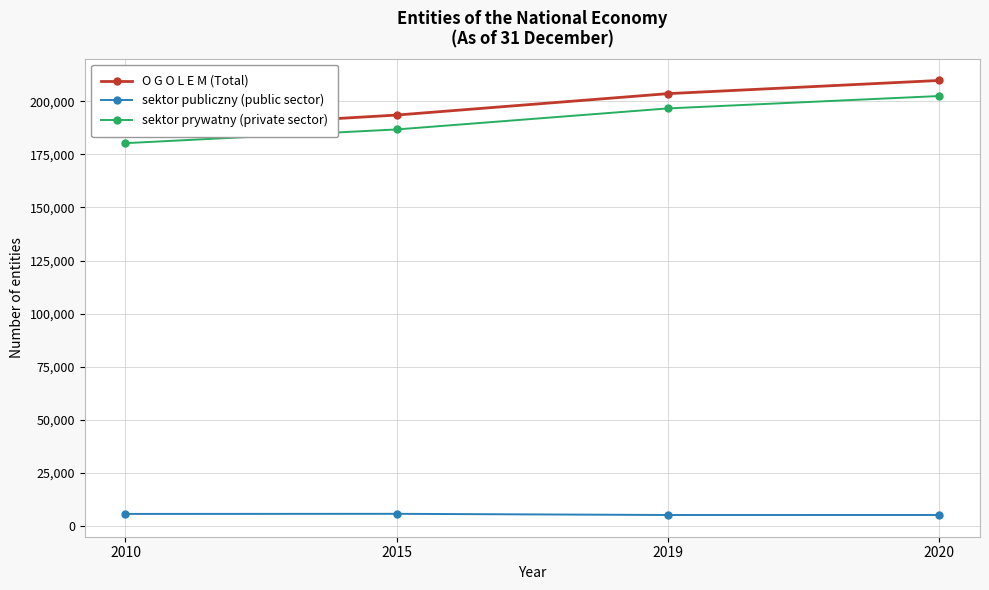

Is it true that sektor publiczny (public sector) equals 5262 at 2019?

True